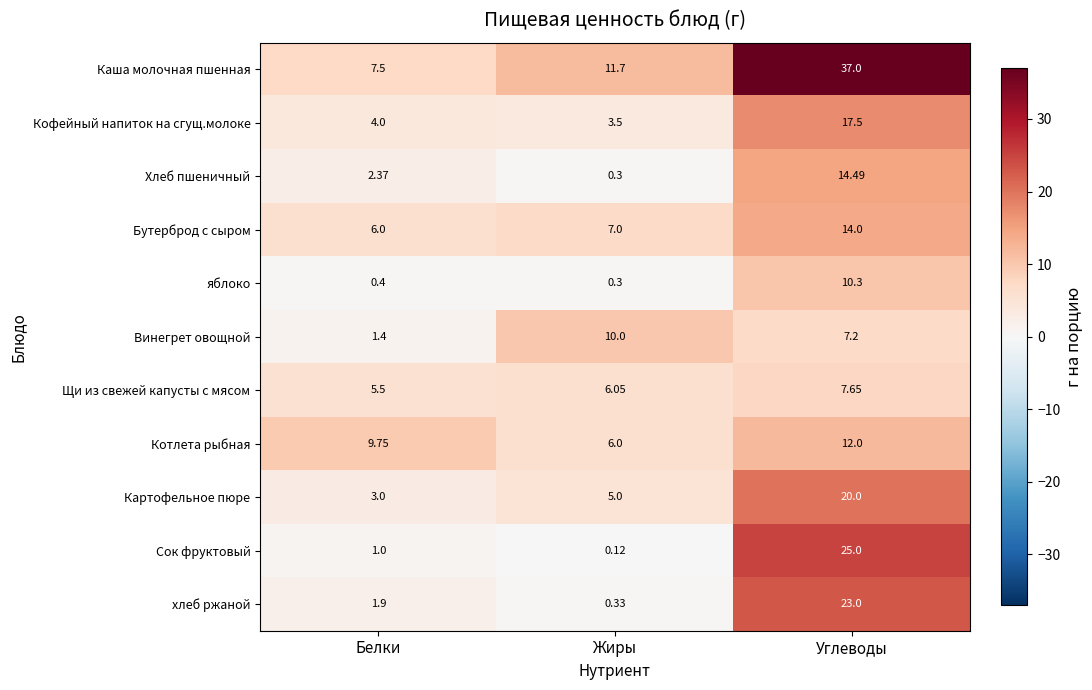

At which label is Кофейный напиток на сгущ.молоке closest to 10?

Белки